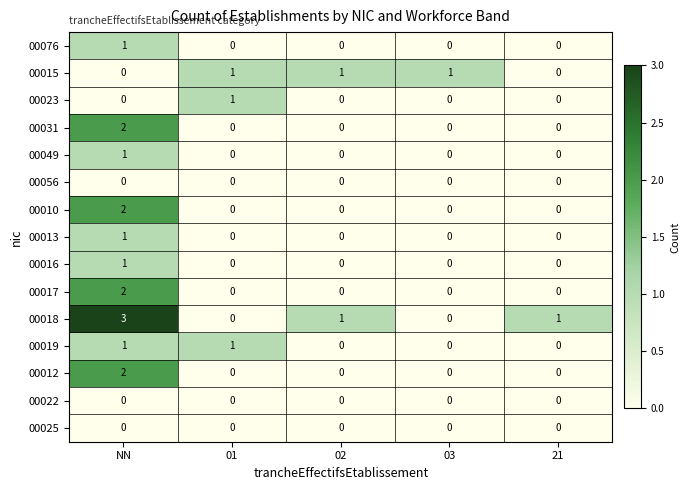

Which series has the largest total across all categories?

00018